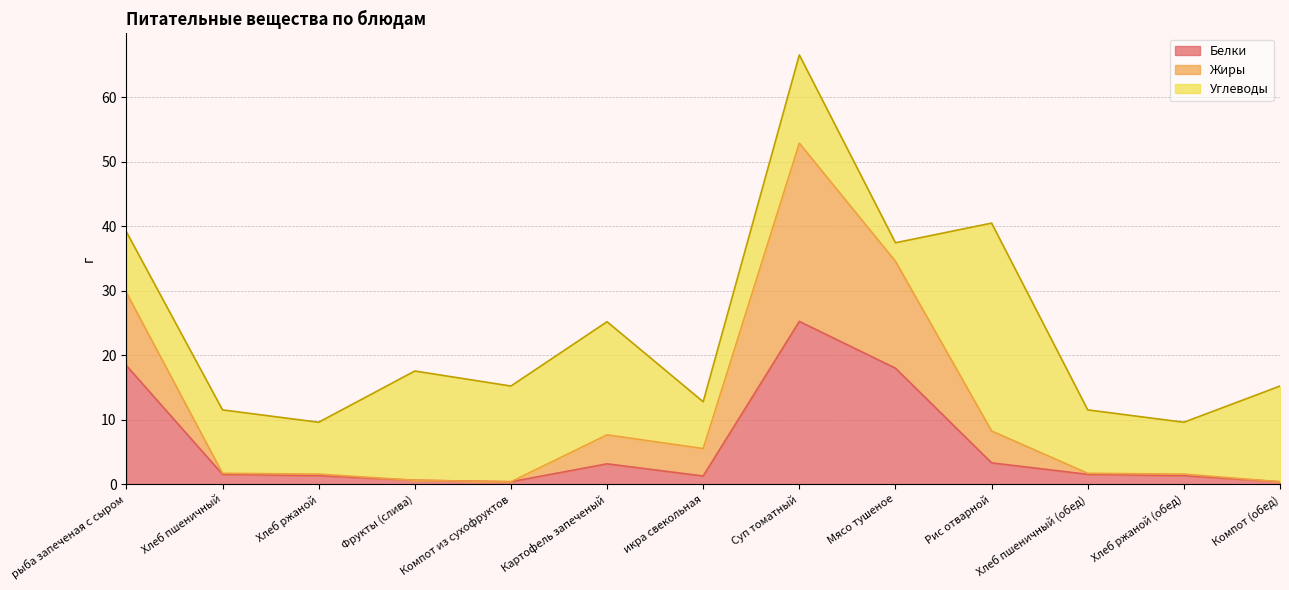

At which category is the sum across all series the highest?

Суп томатный